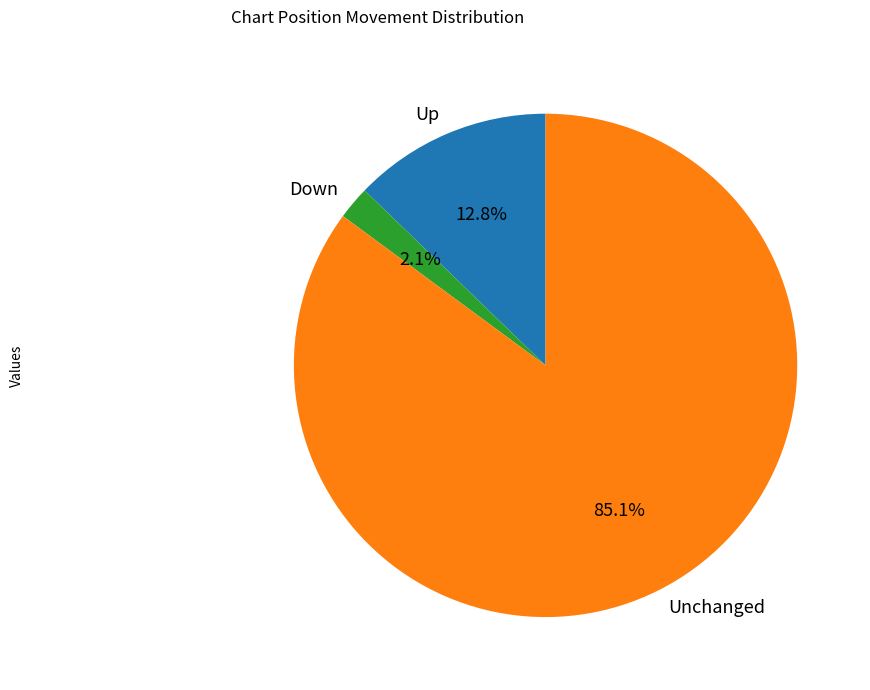

Which has a higher value, Unchanged or Up?

Unchanged